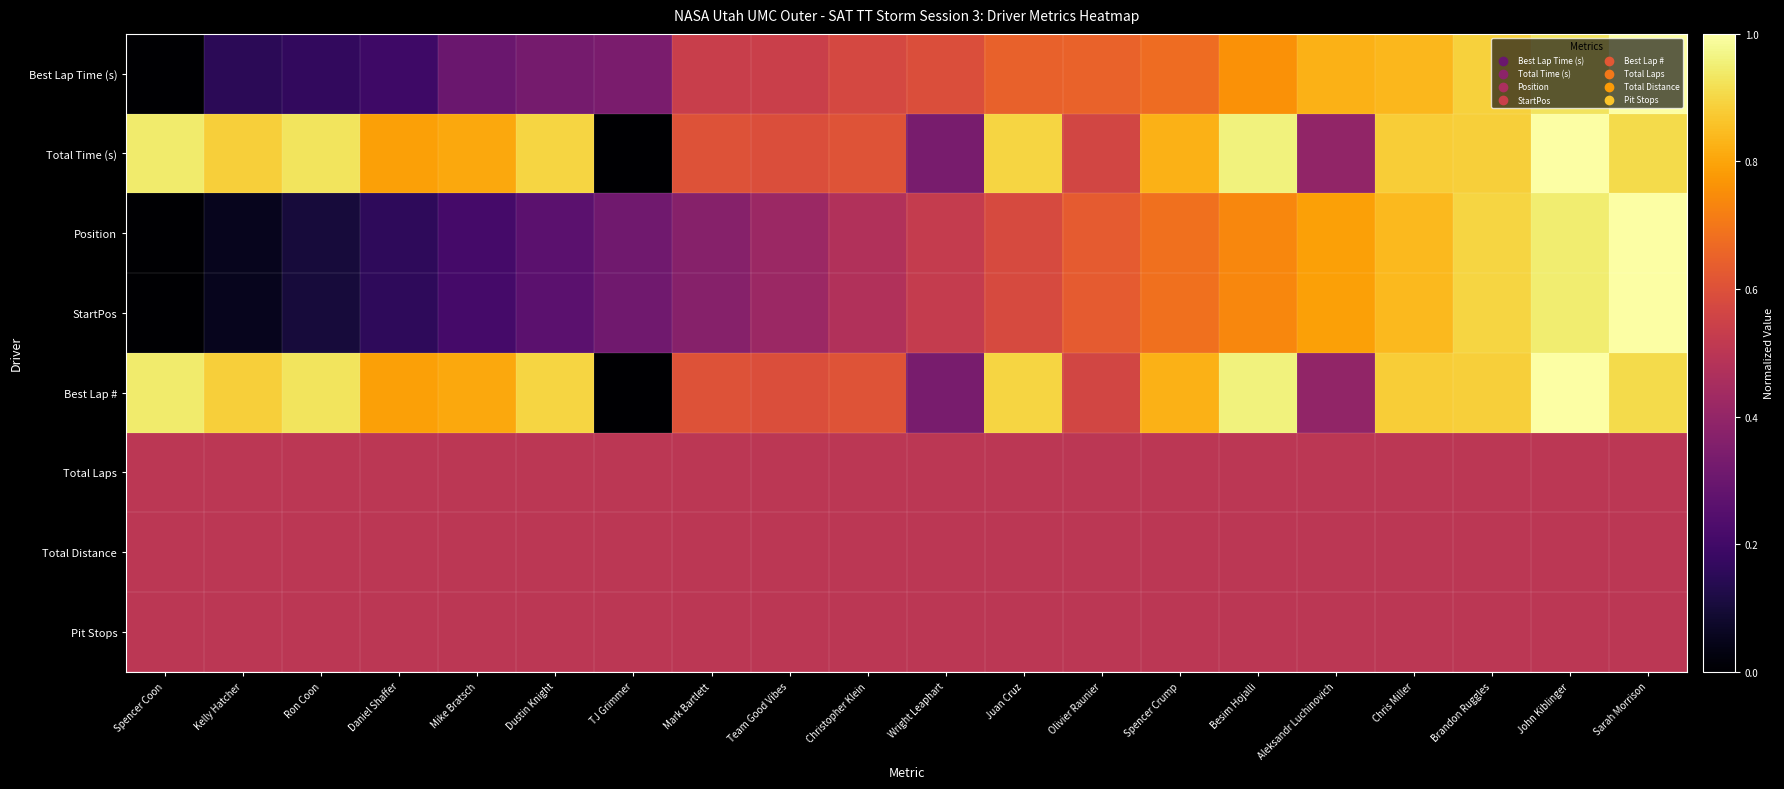

Reading left to right, list all the values displayed in this chart.

Best Lap Time (s): Spencer Coon=0.0	Kelly Hatcher=0.2	Ron Coon=0.2	Daniel Shaffer=0.2	Mike Bratsch=0.3	Dustin Knight=0.3	TJ Grimmer=0.3	Mark Bartlett=0.5	Team Good Vibes=0.5	Christopher Klein=0.6	Wright Leaphart=0.6	Juan Cruz=0.6	Olivier Raunier=0.7	Spencer Crump=0.7	Besim Hojalli=0.8	Aleksandr Luchinovich=0.8	Chris Miller=0.8	Brandon Ruggles=0.9	John Kiblinger=0.9	Sarah Morrison=1.0
Total Time (s): Spencer Coon=0.9	Kelly Hatcher=0.9	Ron Coon=0.9	Daniel Shaffer=0.8	Mike Bratsch=0.8	Dustin Knight=0.9	TJ Grimmer=0.0	Mark Bartlett=0.6	Team Good Vibes=0.6	Christopher Klein=0.6	Wright Leaphart=0.3	Juan Cruz=0.9	Olivier Raunier=0.6	Spencer Crump=0.8	Besim Hojalli=1.0	Aleksandr Luchinovich=0.4	Chris Miller=0.9	Brandon Ruggles=0.9	John Kiblinger=1.0	Sarah Morrison=0.9
Position: Spencer Coon=0.0	Kelly Hatcher=0.1	Ron Coon=0.1	Daniel Shaffer=0.2	Mike Bratsch=0.2	Dustin Knight=0.3	TJ Grimmer=0.3	Mark Bartlett=0.4	Team Good Vibes=0.4	Christopher Klein=0.5	Wright Leaphart=0.5	Juan Cruz=0.6	Olivier Raunier=0.6	Spencer Crump=0.7	Besim Hojalli=0.7	Aleksandr Luchinovich=0.8	Chris Miller=0.8	Brandon Ruggles=0.9	John Kiblinger=0.9	Sarah Morrison=1.0
StartPos: Spencer Coon=0.0	Kelly Hatcher=0.1	Ron Coon=0.1	Daniel Shaffer=0.2	Mike Bratsch=0.2	Dustin Knight=0.3	TJ Grimmer=0.3	Mark Bartlett=0.4	Team Good Vibes=0.4	Christopher Klein=0.5	Wright Leaphart=0.5	Juan Cruz=0.6	Olivier Raunier=0.6	Spencer Crump=0.7	Besim Hojalli=0.7	Aleksandr Luchinovich=0.8	Chris Miller=0.8	Brandon Ruggles=0.9	John Kiblinger=0.9	Sarah Morrison=1.0
Best Lap #: Spencer Coon=0.9	Kelly Hatcher=0.9	Ron Coon=0.9	Daniel Shaffer=0.8	Mike Bratsch=0.8	Dustin Knight=0.9	TJ Grimmer=0.0	Mark Bartlett=0.6	Team Good Vibes=0.6	Christopher Klein=0.6	Wright Leaphart=0.3	Juan Cruz=0.9	Olivier Raunier=0.6	Spencer Crump=0.8	Besim Hojalli=1.0	Aleksandr Luchinovich=0.4	Chris Miller=0.9	Brandon Ruggles=0.9	John Kiblinger=1.0	Sarah Morrison=0.9
Total Laps: Spencer Coon=0.5	Kelly Hatcher=0.5	Ron Coon=0.5	Daniel Shaffer=0.5	Mike Bratsch=0.5	Dustin Knight=0.5	TJ Grimmer=0.5	Mark Bartlett=0.5	Team Good Vibes=0.5	Christopher Klein=0.5	Wright Leaphart=0.5	Juan Cruz=0.5	Olivier Raunier=0.5	Spencer Crump=0.5	Besim Hojalli=0.5	Aleksandr Luchinovich=0.5	Chris Miller=0.5	Brandon Ruggles=0.5	John Kiblinger=0.5	Sarah Morrison=0.5
Total Distance: Spencer Coon=0.5	Kelly Hatcher=0.5	Ron Coon=0.5	Daniel Shaffer=0.5	Mike Bratsch=0.5	Dustin Knight=0.5	TJ Grimmer=0.5	Mark Bartlett=0.5	Team Good Vibes=0.5	Christopher Klein=0.5	Wright Leaphart=0.5	Juan Cruz=0.5	Olivier Raunier=0.5	Spencer Crump=0.5	Besim Hojalli=0.5	Aleksandr Luchinovich=0.5	Chris Miller=0.5	Brandon Ruggles=0.5	John Kiblinger=0.5	Sarah Morrison=0.5
Pit Stops: Spencer Coon=0.5	Kelly Hatcher=0.5	Ron Coon=0.5	Daniel Shaffer=0.5	Mike Bratsch=0.5	Dustin Knight=0.5	TJ Grimmer=0.5	Mark Bartlett=0.5	Team Good Vibes=0.5	Christopher Klein=0.5	Wright Leaphart=0.5	Juan Cruz=0.5	Olivier Raunier=0.5	Spencer Crump=0.5	Besim Hojalli=0.5	Aleksandr Luchinovich=0.5	Chris Miller=0.5	Brandon Ruggles=0.5	John Kiblinger=0.5	Sarah Morrison=0.5